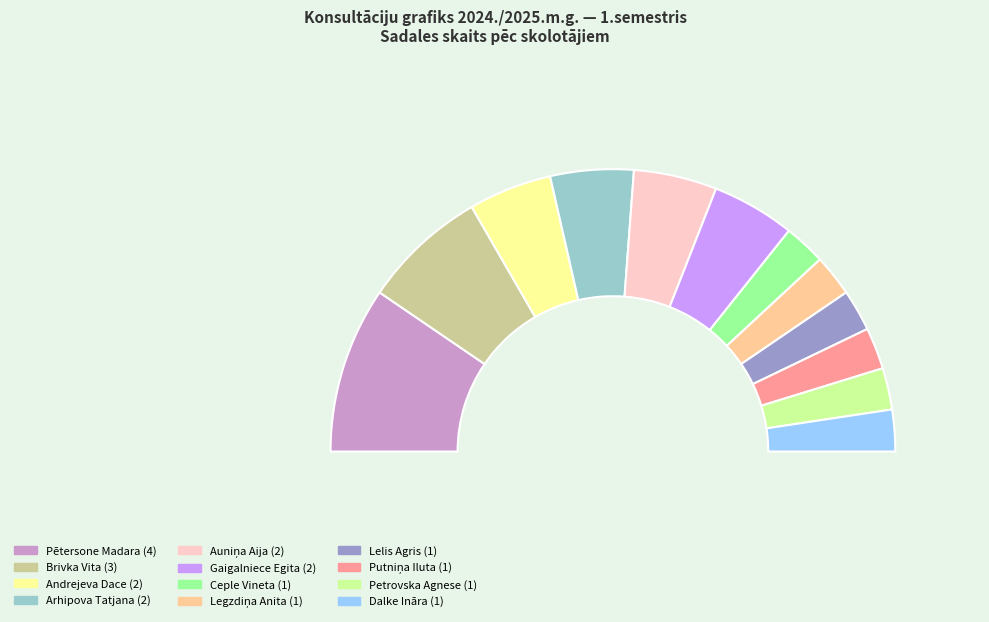

How many segments does this pie chart have?

12